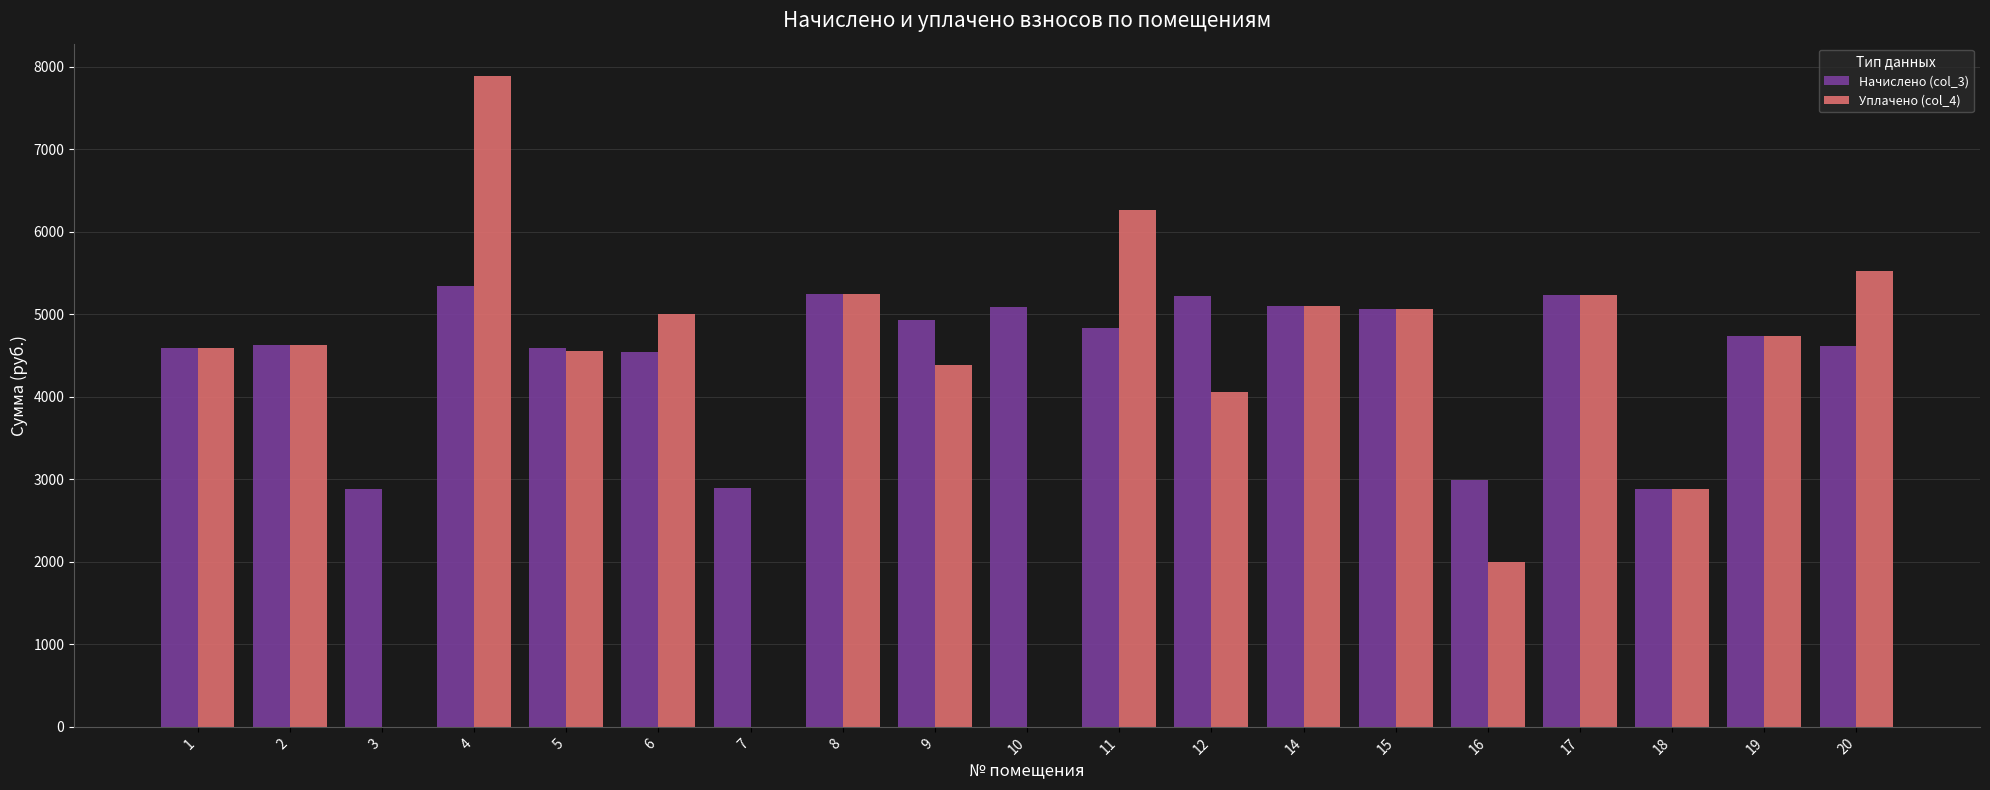

The value of Начислено (col_3) at 9 is 4930.7. True or false?

True